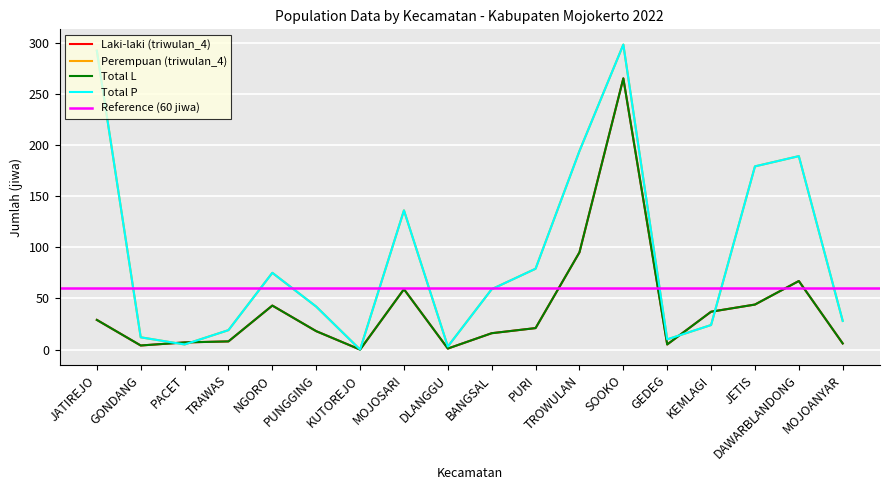

At how many categories does at least one series exceed 132?

6